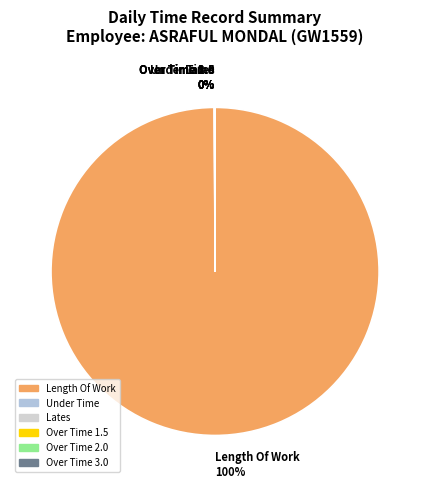

The Length Of Work slice represents 100% of the pie. True or false?

True